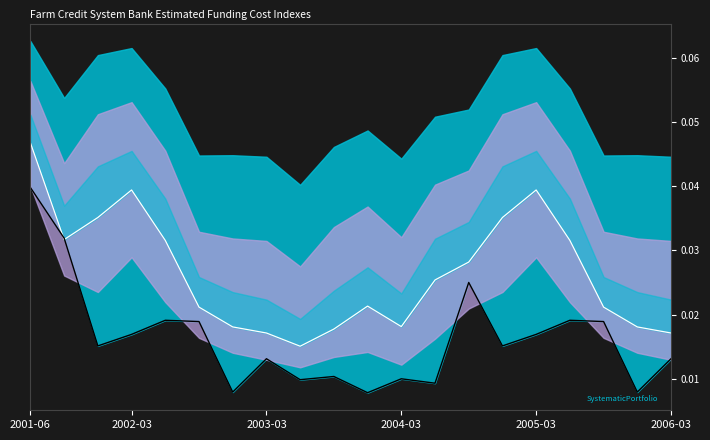

What is the sum of all Overnight values?

0.3